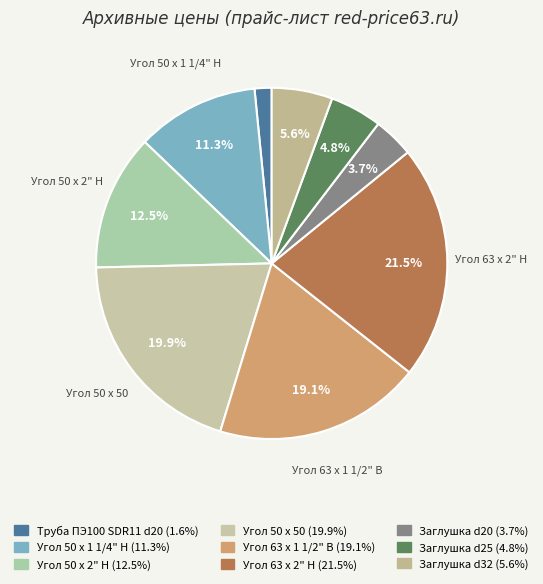

Combined, do Угол 63 х 2" Н and Угол 50 х 50 account for over 50%?

No